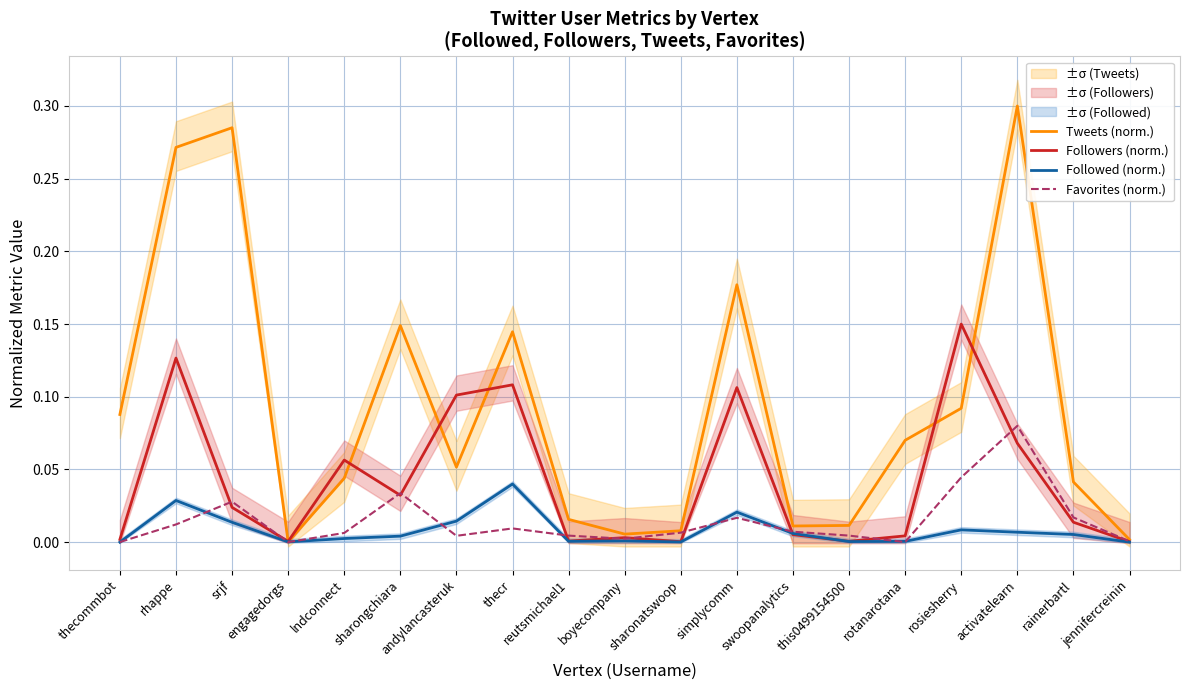

True or false: Tweets (norm.) and Followers (norm.) intersect in this chart.

True